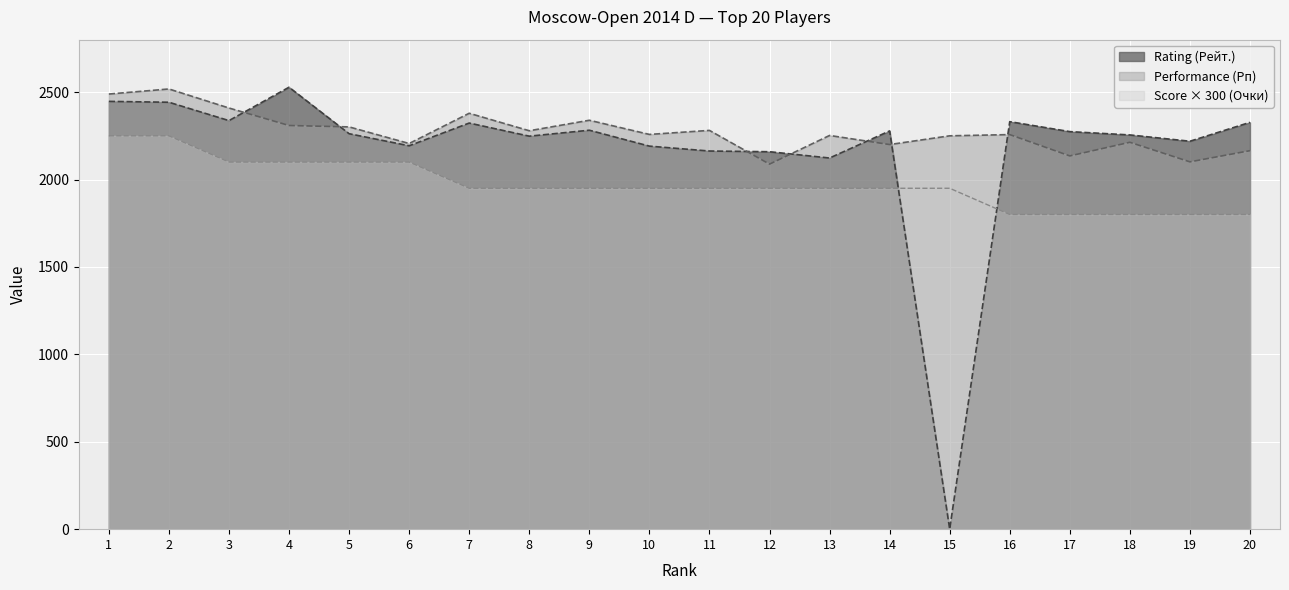

Which series has the largest total across all categories?

Performance (Рп)